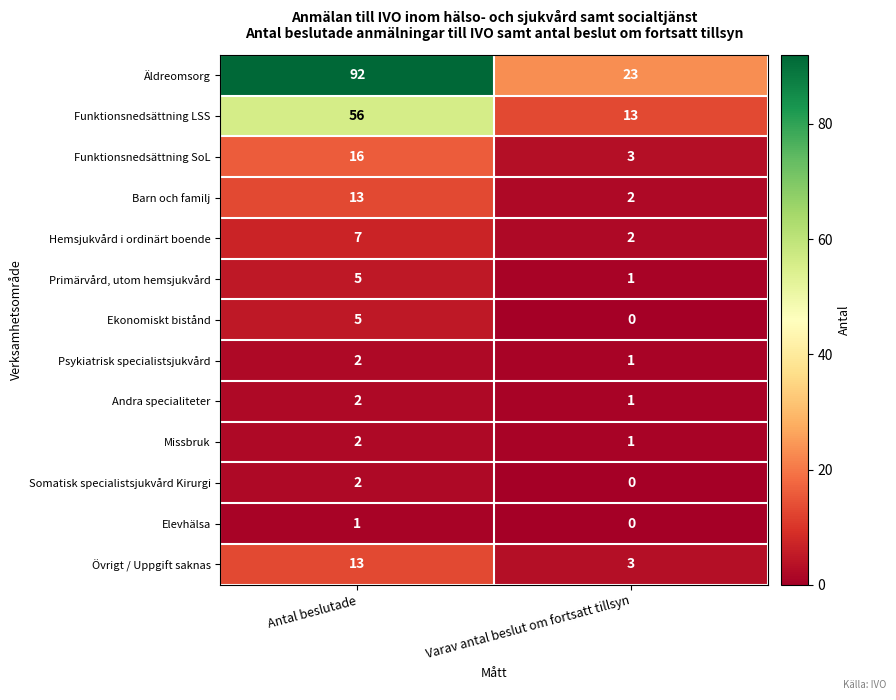

At how many categories does at least one series exceed 85?

1